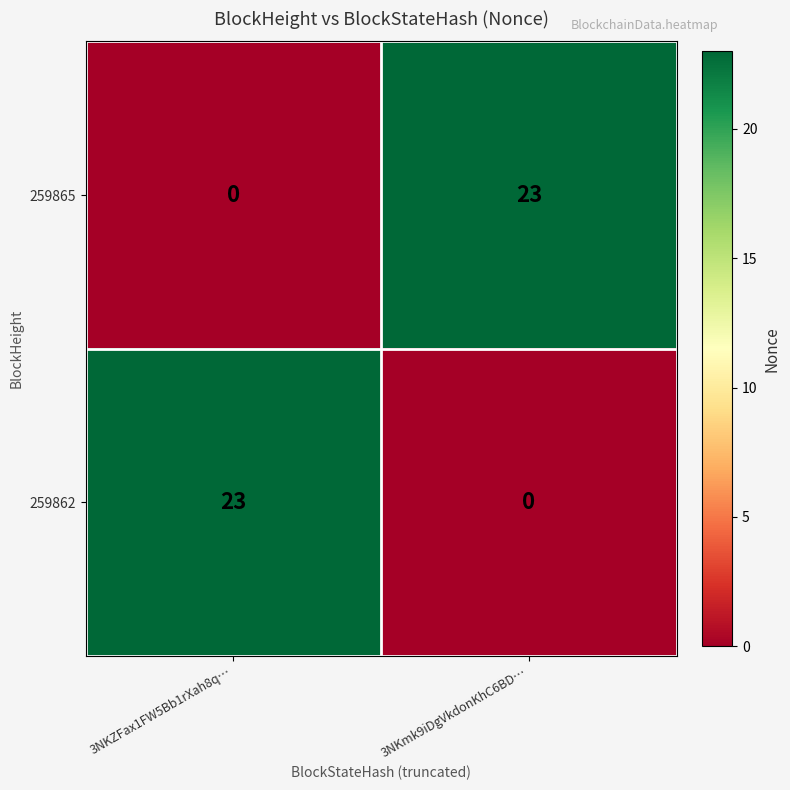

What is the difference between the 259862 values at 3NKmk9iDgVkdonKhC6BD… and 3NKZFax1FW5Bb1rXah8q…?

23